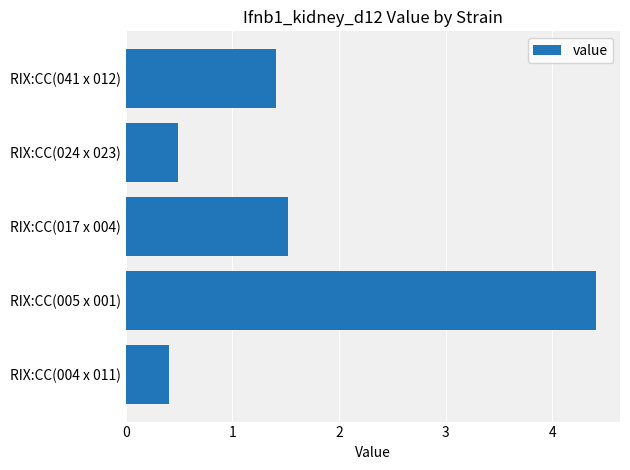

Is it true that the value at RIX:CC(004 x 011) is 0.6?

False